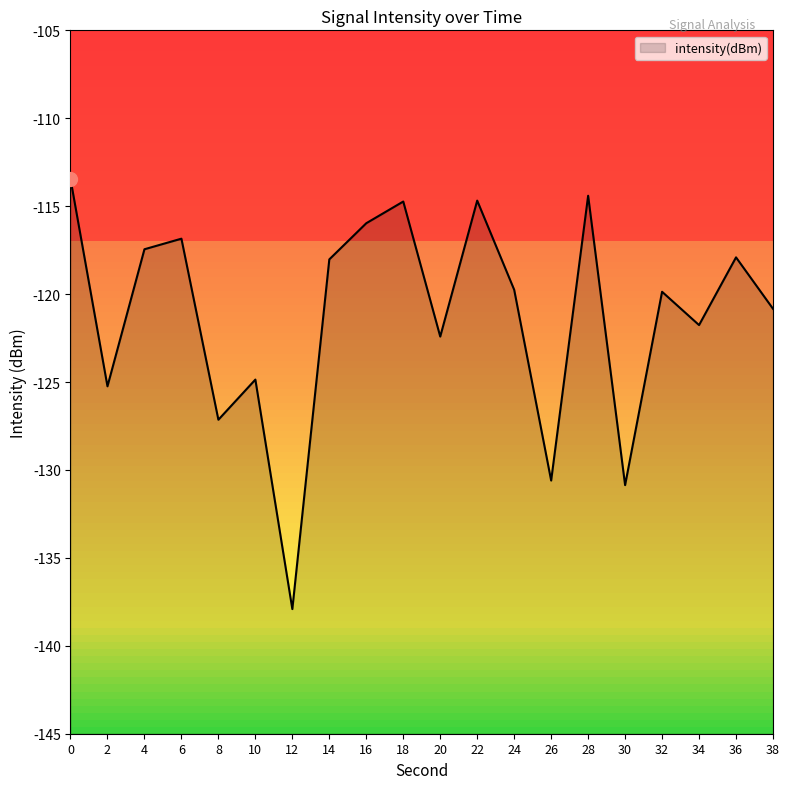

How many interior local peaks (higher than both neighbors) does the data have?

7